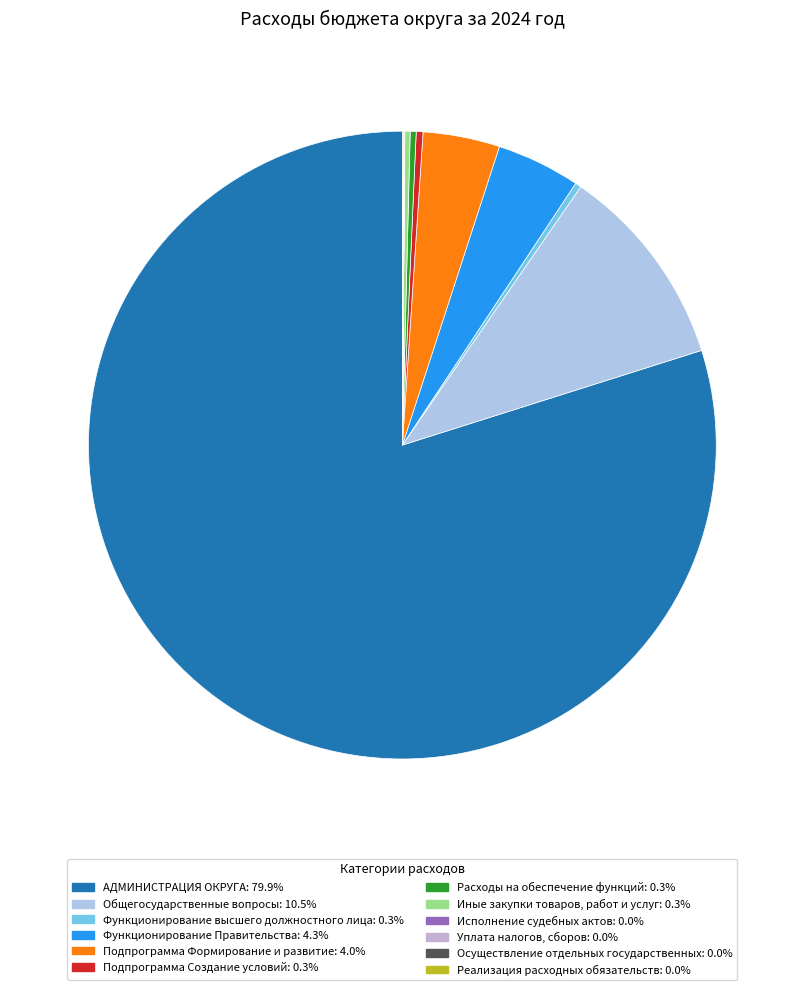

Count the number of slices in the pie.

12